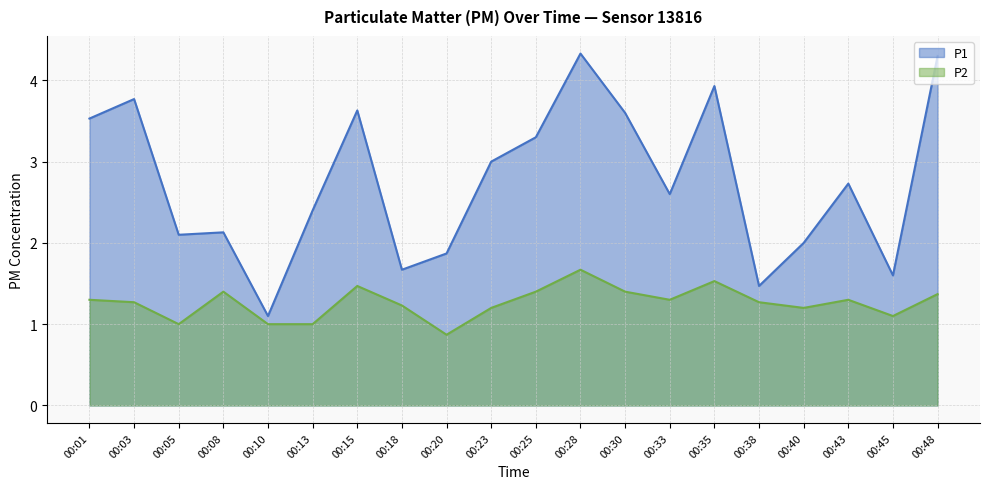

True or false: P2 has more than 1 points higher than both neighbors.

True